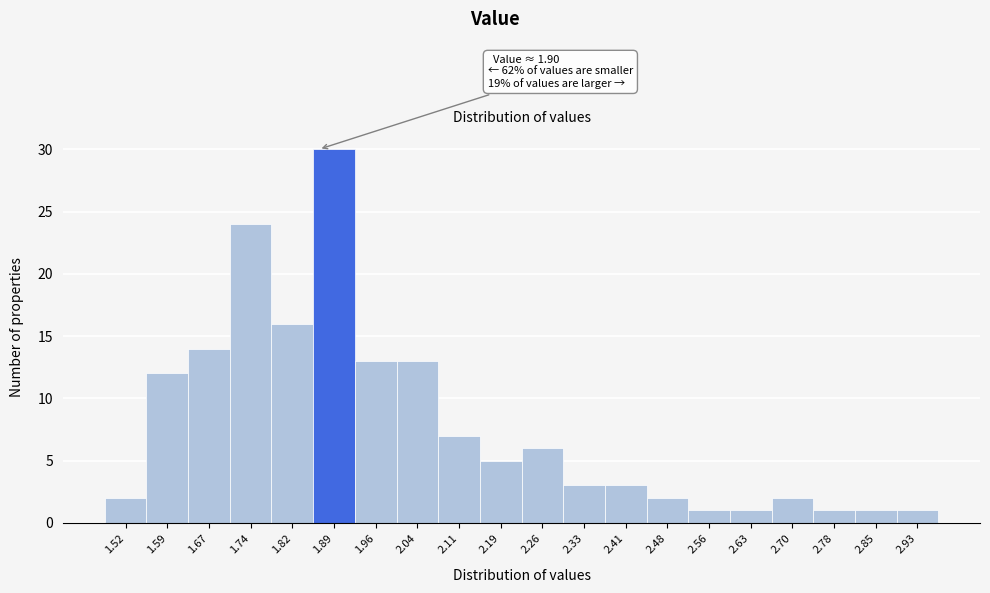

Reading left to right, what are all the values shown in this chart?

1.52=2	1.59=12	1.67=14	1.74=24	1.82=16	1.89=30	1.96=13	2.04=13	2.11=7	2.19=5	2.26=6	2.33=3	2.41=3	2.48=2	2.56=1	2.63=1	2.70=2	2.78=1	2.85=1	2.93=1